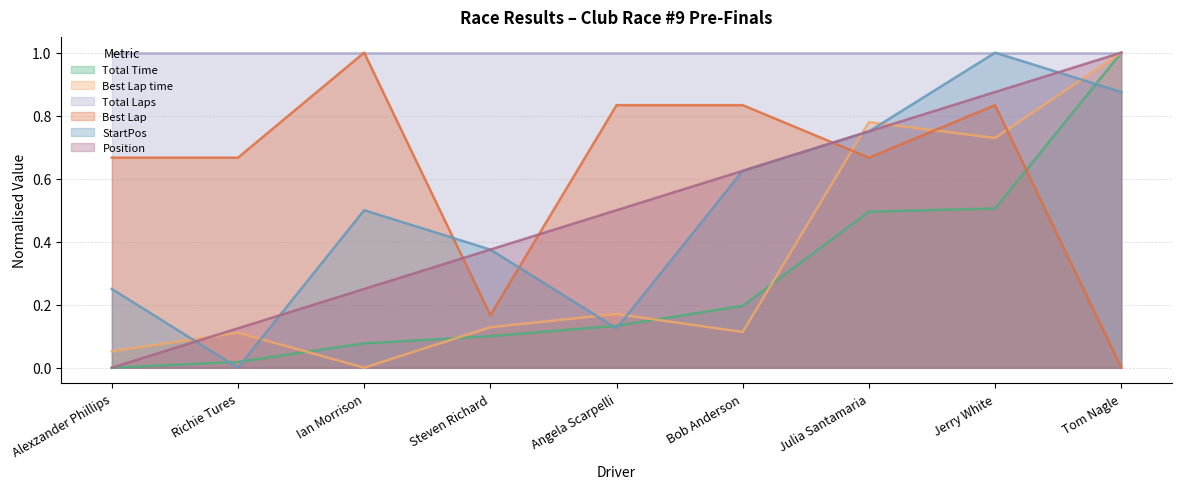

The value of StartPos at Steven Richard is 0.4. True or false?

True